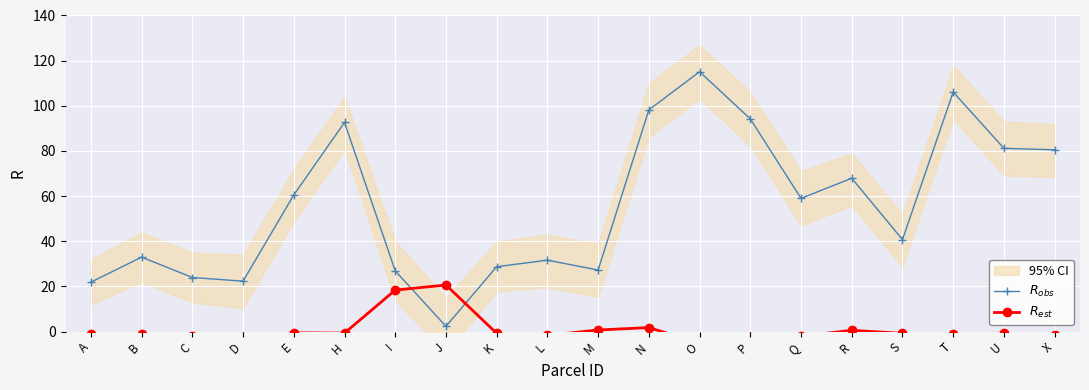

What is the label of the 19th point from the left?

U